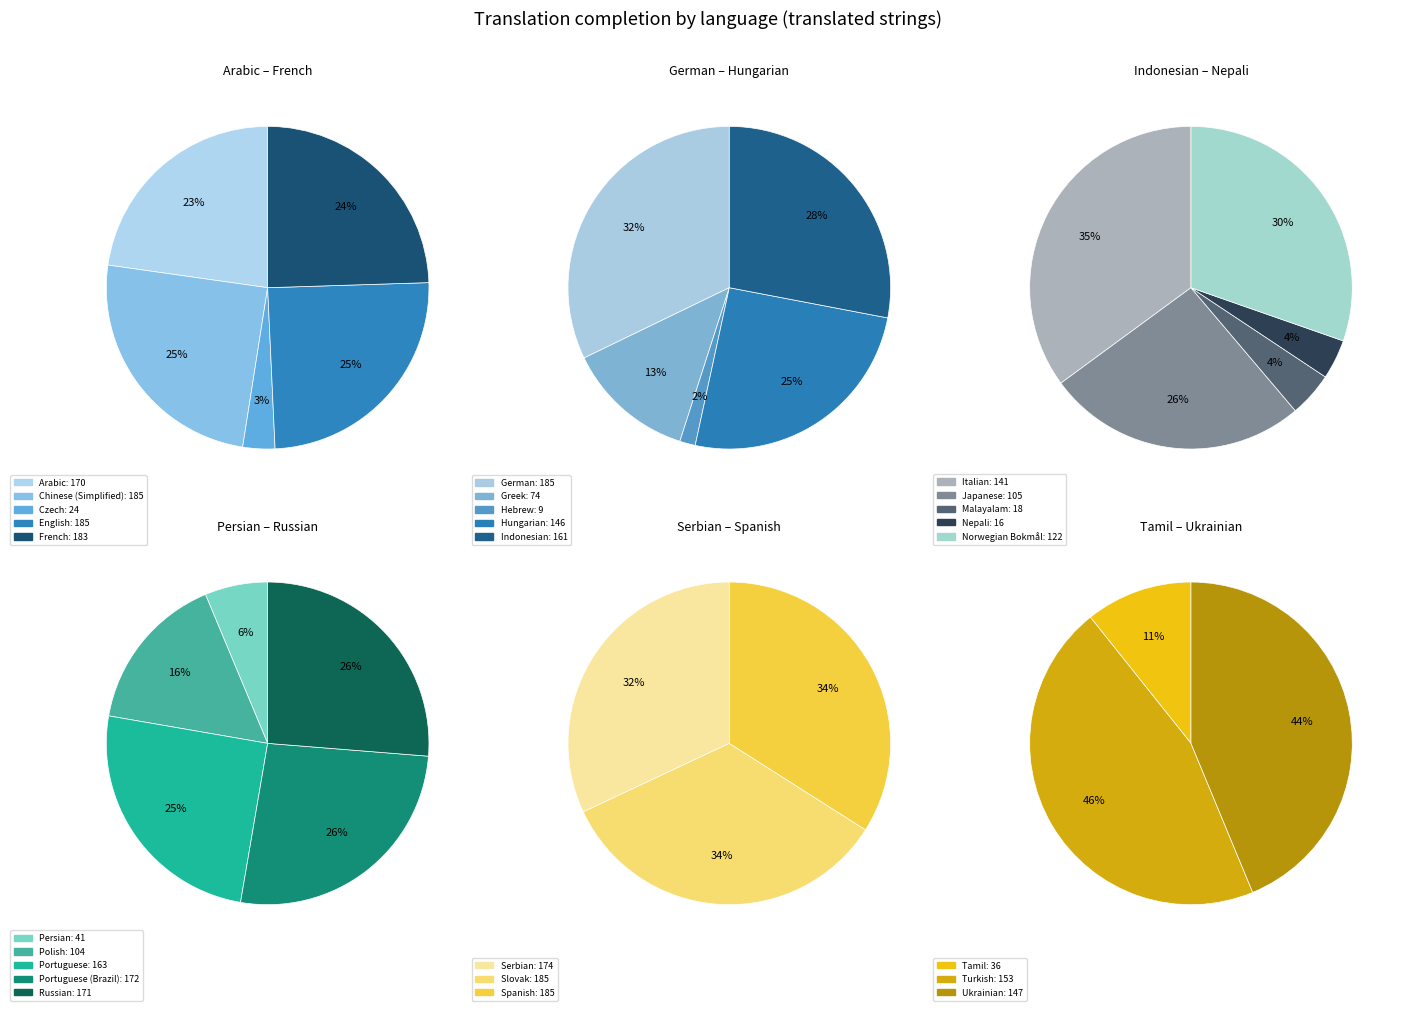

How many slices are in this pie chart?

26